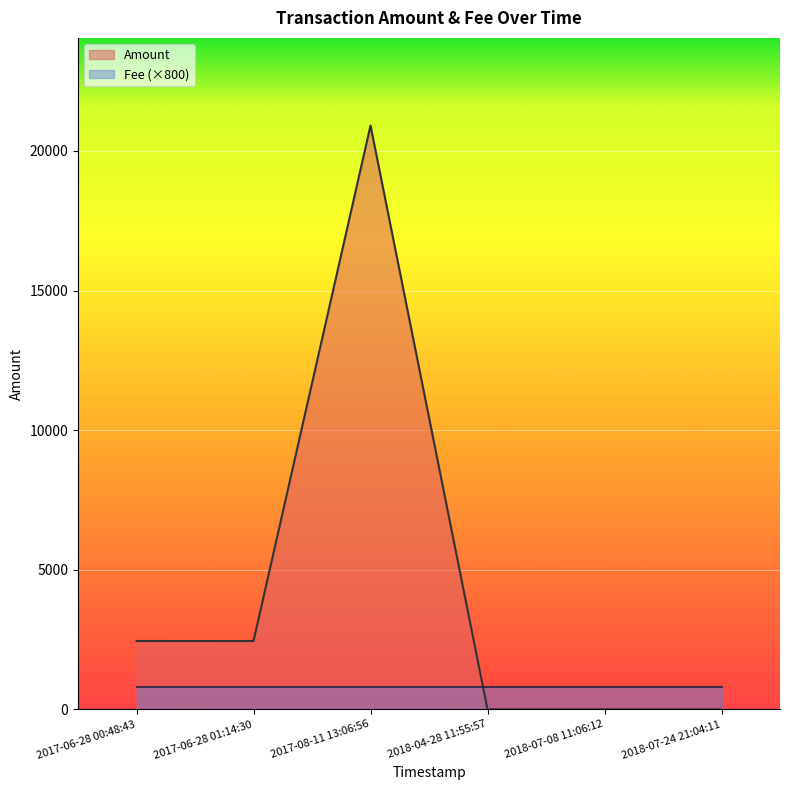

Rank the categories by Fee value from lowest to highest.

2018-07-24 21:04:11, 2018-07-08 11:06:12, 2018-04-28 11:55:57, 2017-08-11 13:06:56, 2017-06-28 01:14:30, 2017-06-28 00:48:43